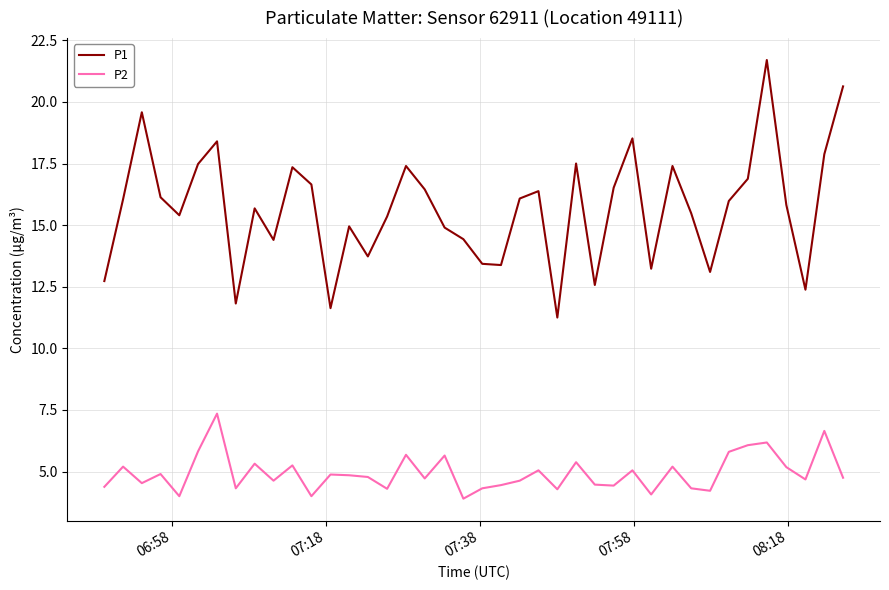

Which series has the largest total across all categories?

P1